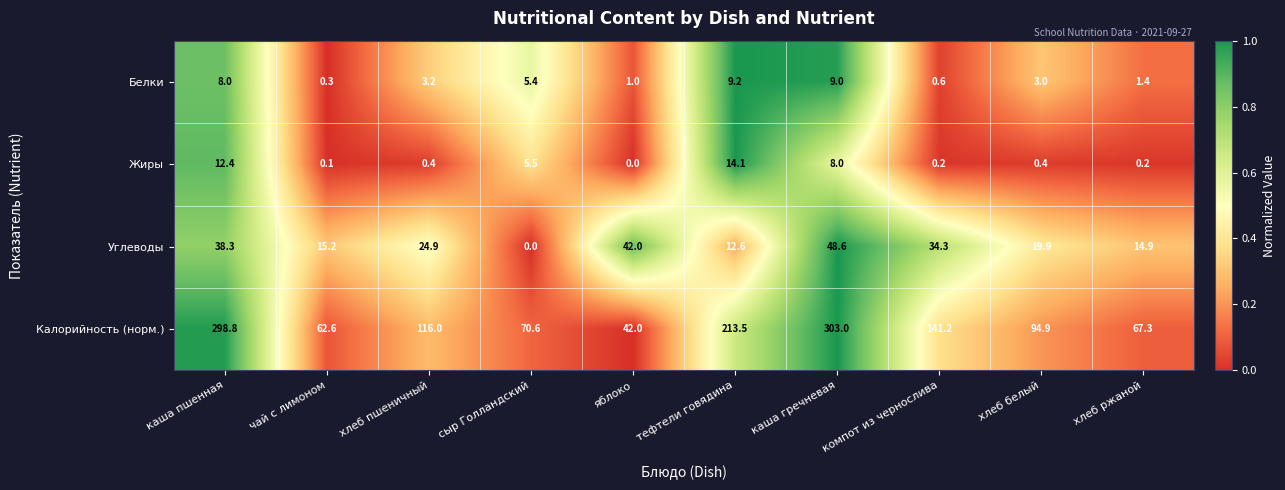

True or false: Белки has a value of 3.1 at каша гречневая.

False